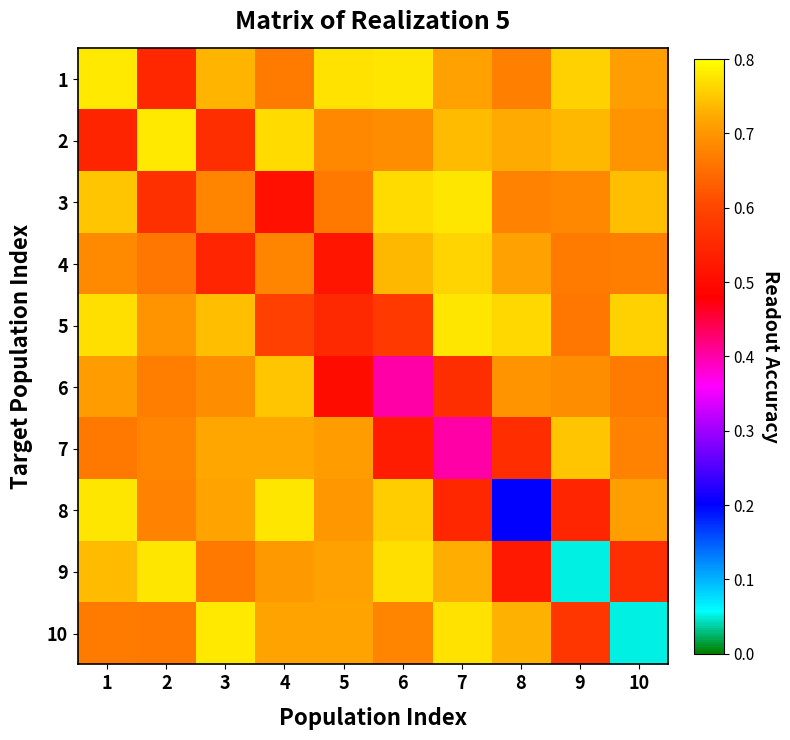

Which label corresponds to the largest value in the chart?

1